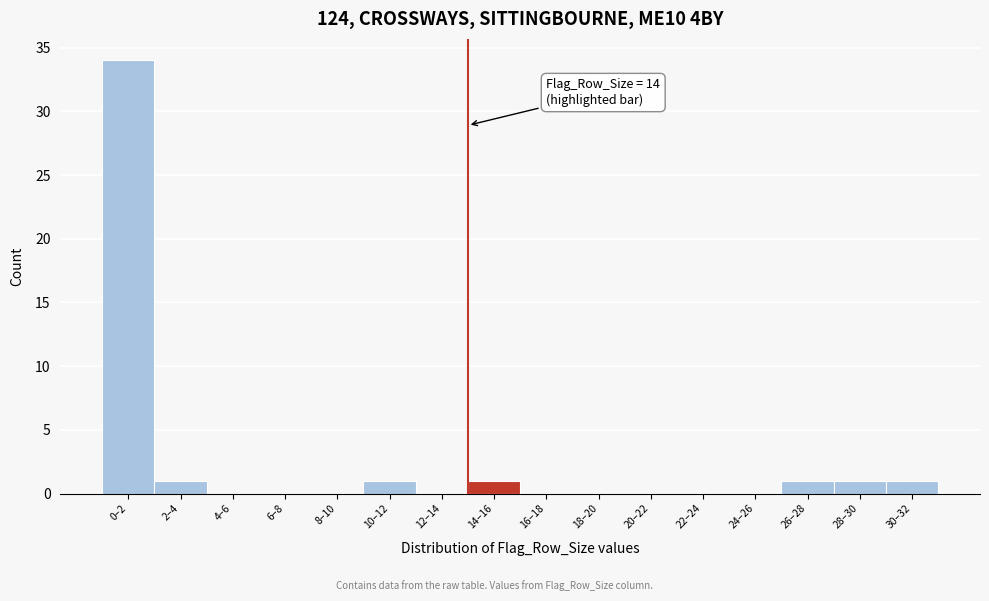

Reading right to left, what are all the values shown in this chart?

30–32=1	28–30=1	26–28=1	24–26=0	22–24=0	20–22=0	18–20=0	16–18=0	14–16=1	12–14=0	10–12=1	8–10=0	6–8=0	4–6=0	2–4=1	0–2=34